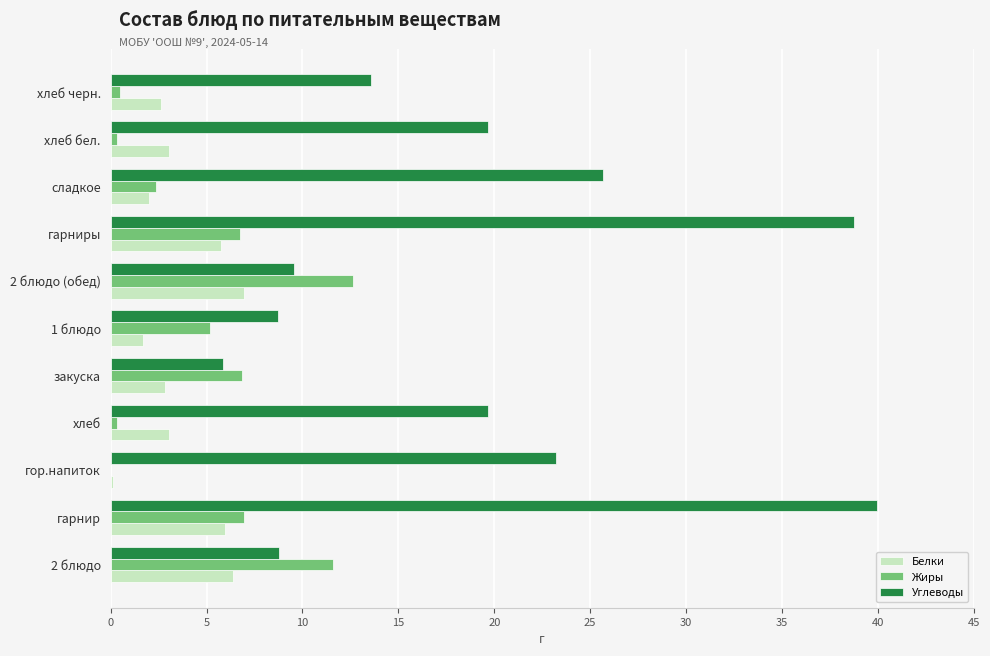

What is the total value across all series at 2 блюдо (обед)?

29.2